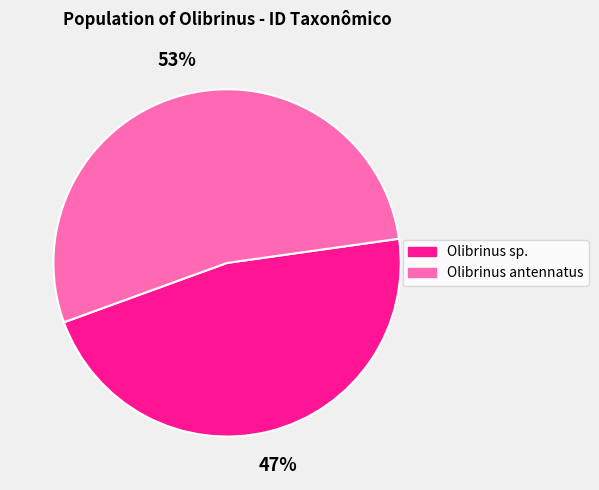

To the nearest percent, what is the combined percentage of Olibrinus sp. and Olibrinus antennatus?

100%